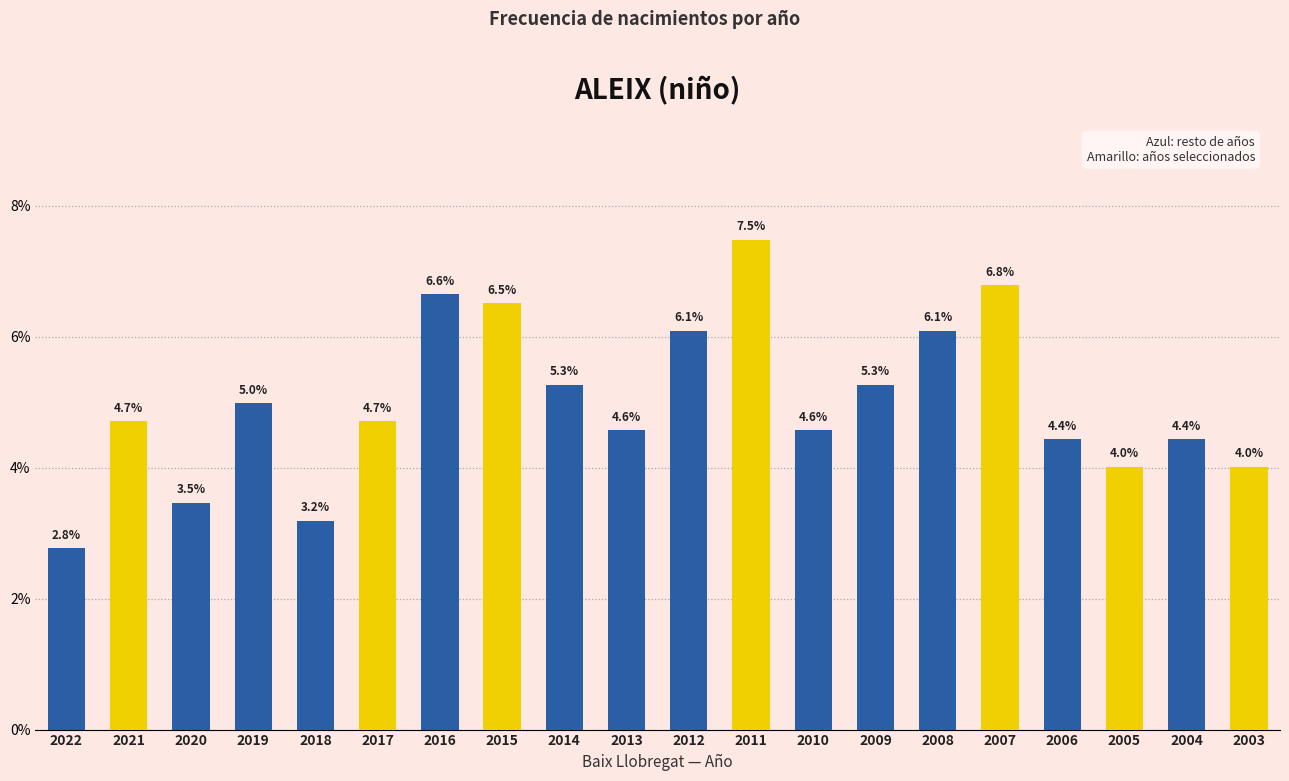

What is the smallest value displayed?

2.8